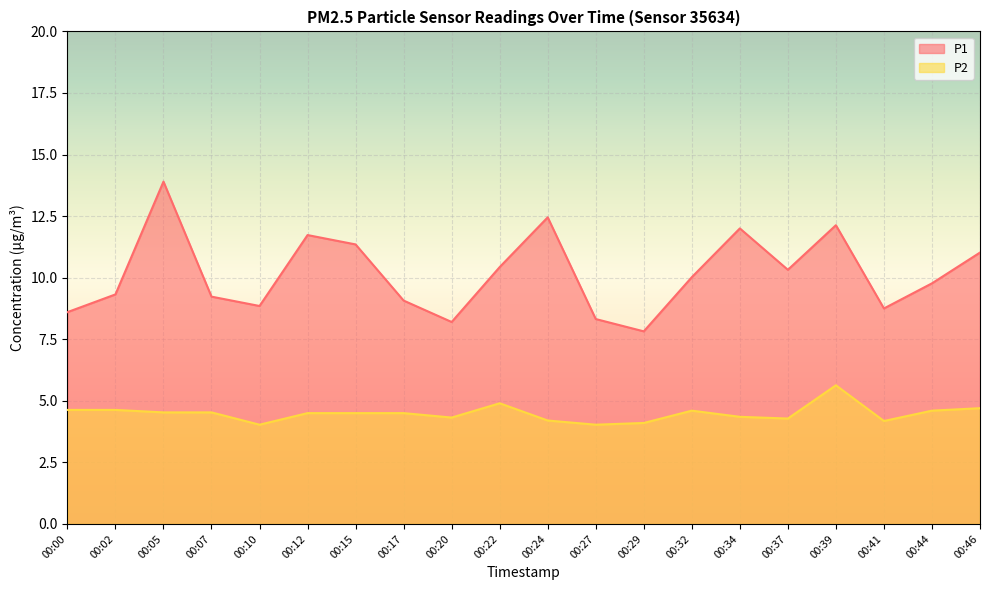

True or false: P2 and P1 intersect in this chart.

False